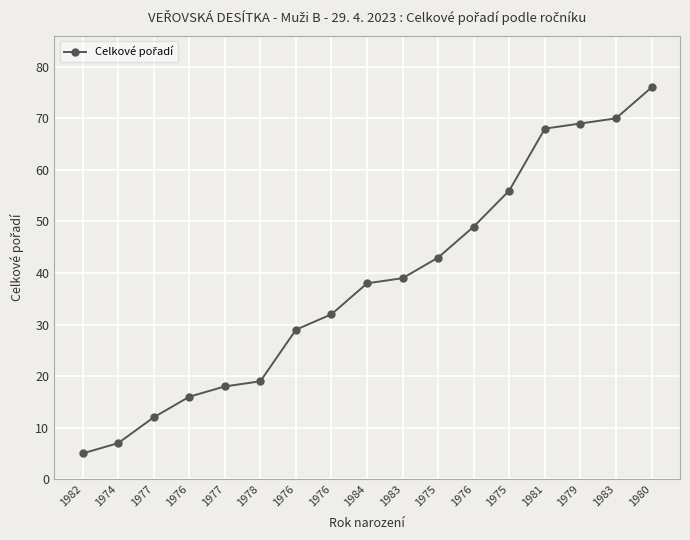

What is the change in value from 1976 to 1983?

+10